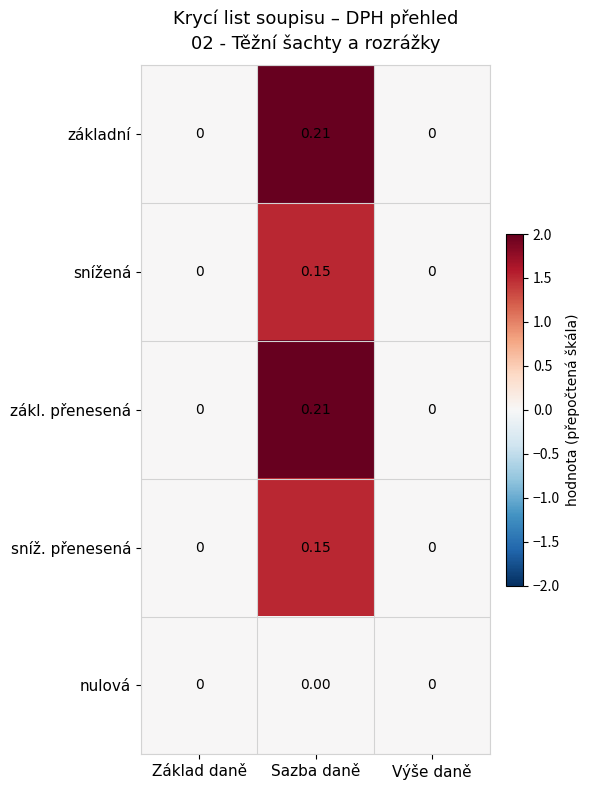

Which label corresponds to the largest value in the chart?

Sazba daně